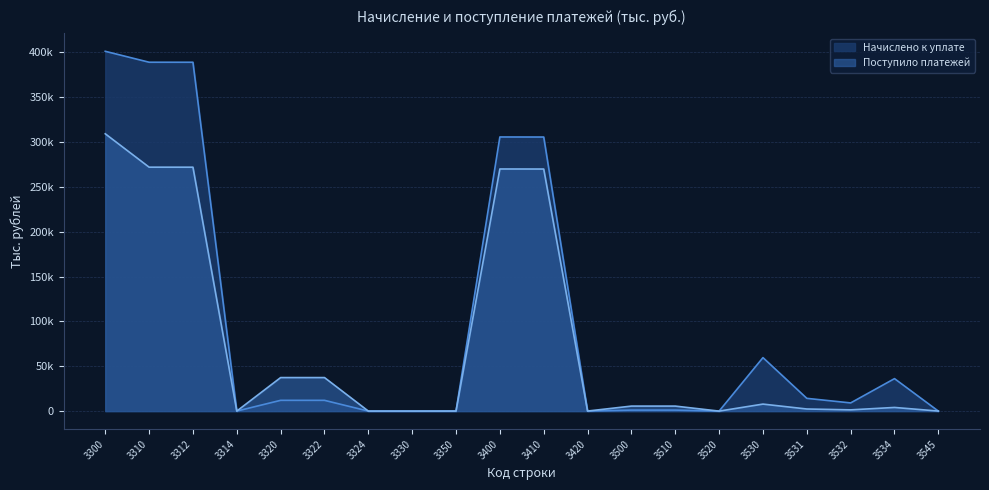

Reading left to right, list all the values displayed in this chart.

Начислено к уплате: 3300=401248	3310=389064	3312=389042	3314=22	3320=12017	3322=12011	3324=6	3330=8	3350=159	3400=305712	3410=305647	3420=65	3500=1120	3510=1119	3520=1	3530=59641	3531=14227	3532=9130	3534=36211	3545=0
Поступило платежей: 3300=309269	3310=272033	3312=272005	3314=28	3320=37394	3322=37393	3324=1	3330=0	3350=0	3400=270015	3410=269956	3420=59	3500=5588	3510=5588	3520=0	3530=7820	3531=2352	3532=1389	3534=4079	3545=40